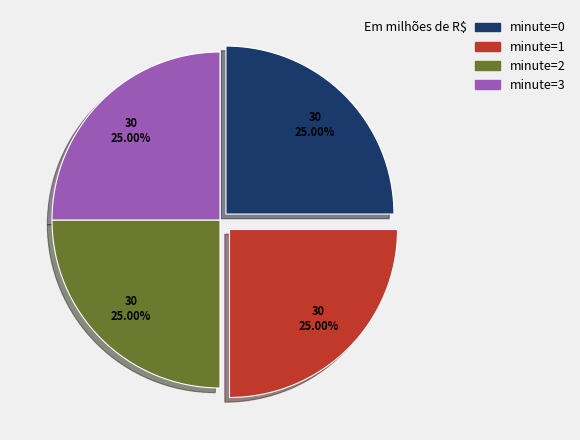

Is there any slice that represents more than half of the pie?

No